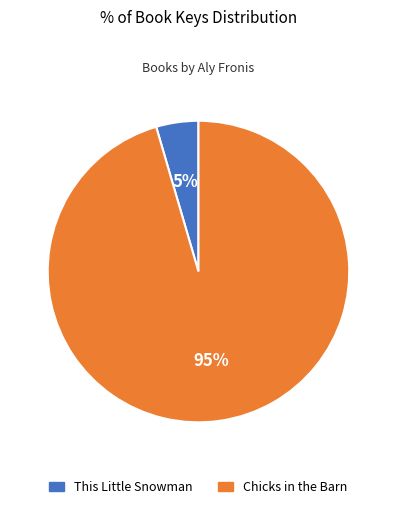

Is the sum of This Little Snowman and Chicks in the Barn greater than half?

Yes